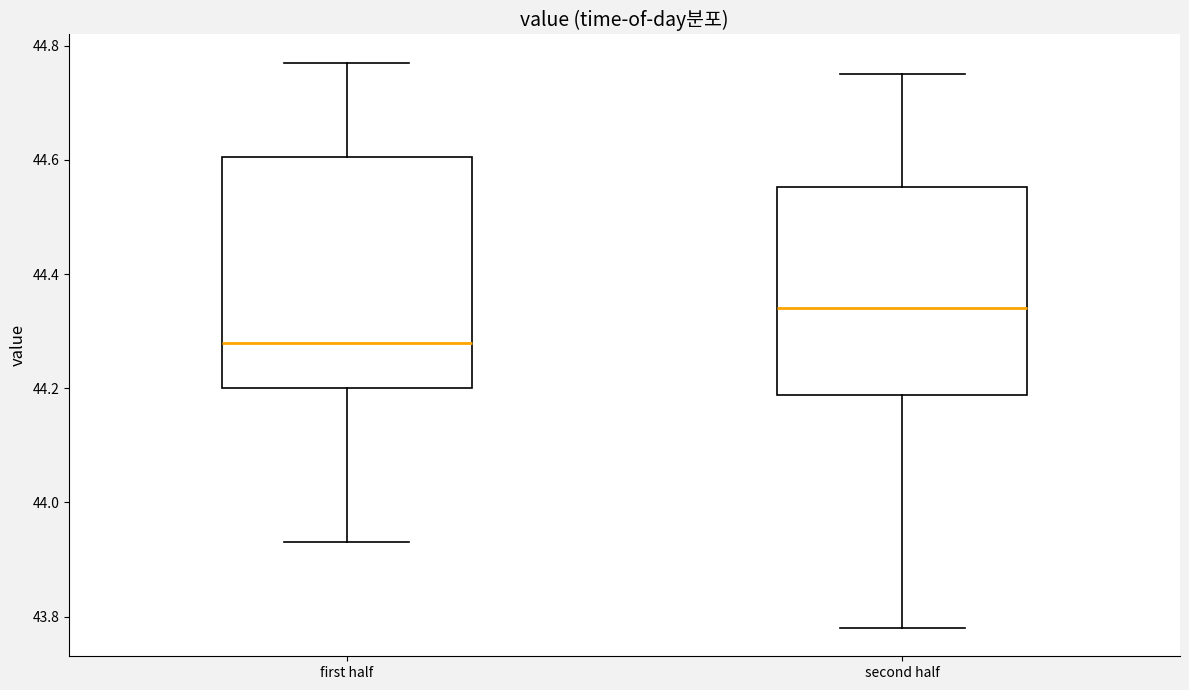

Comparing the boxes themselves (not the whiskers), which one is the tallest?

first half